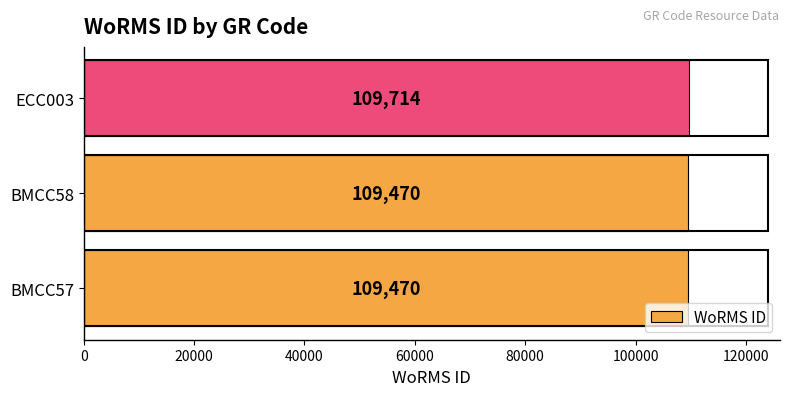

Reading bottom to top, extract all data points from this chart.

BMCC57=109470	BMCC58=109470	ECC003=109714